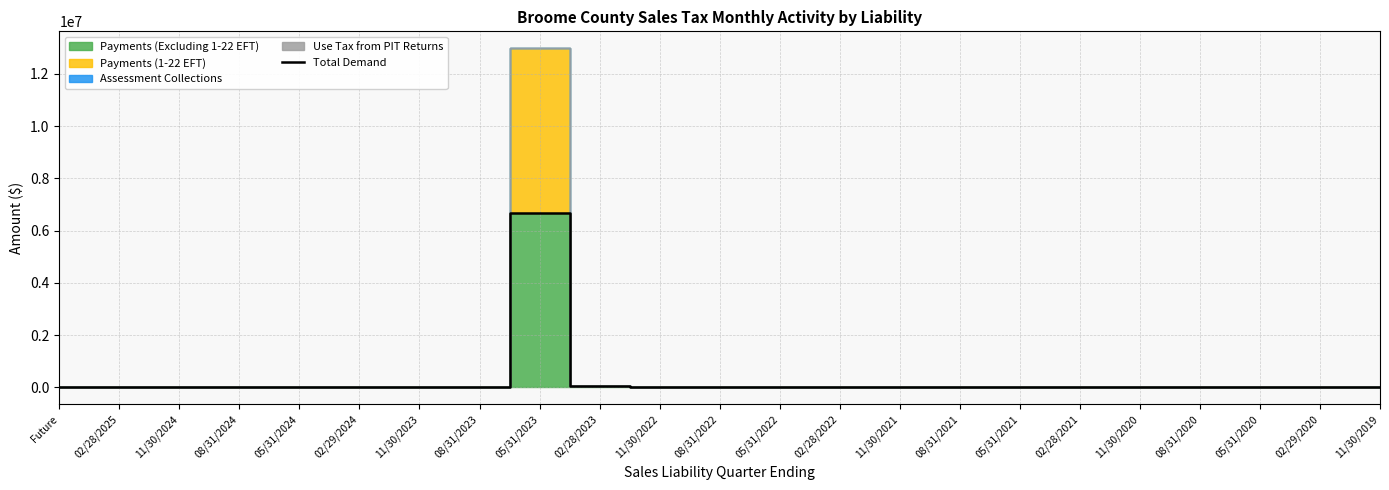

True or false: the data shows 1052.8 at 05/31/2021.

False